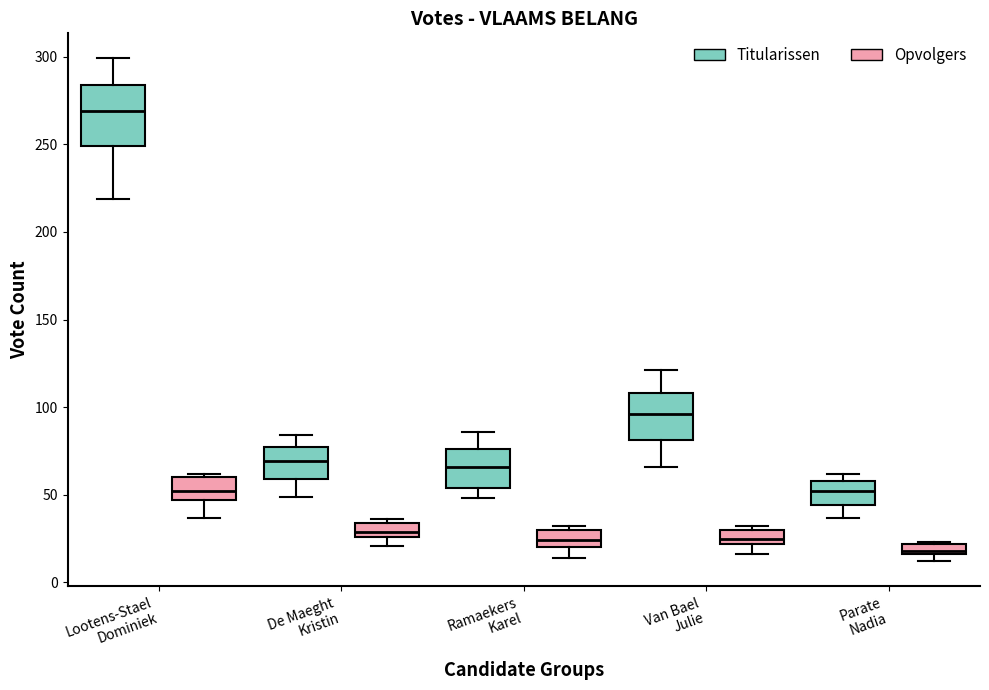

Which box has the lowest median line?

Parate Nadia (Opvolgers)